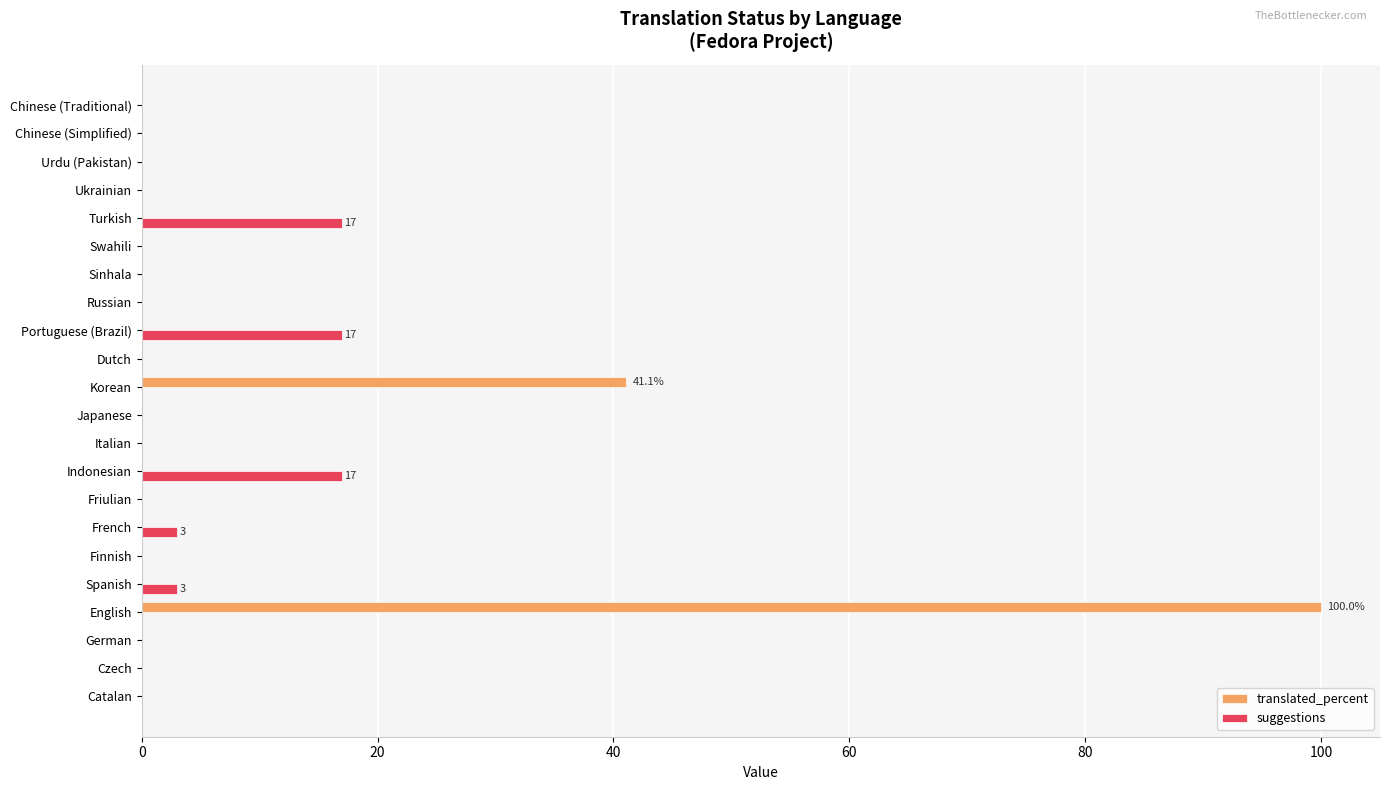

Which category has the highest value across all series?

English